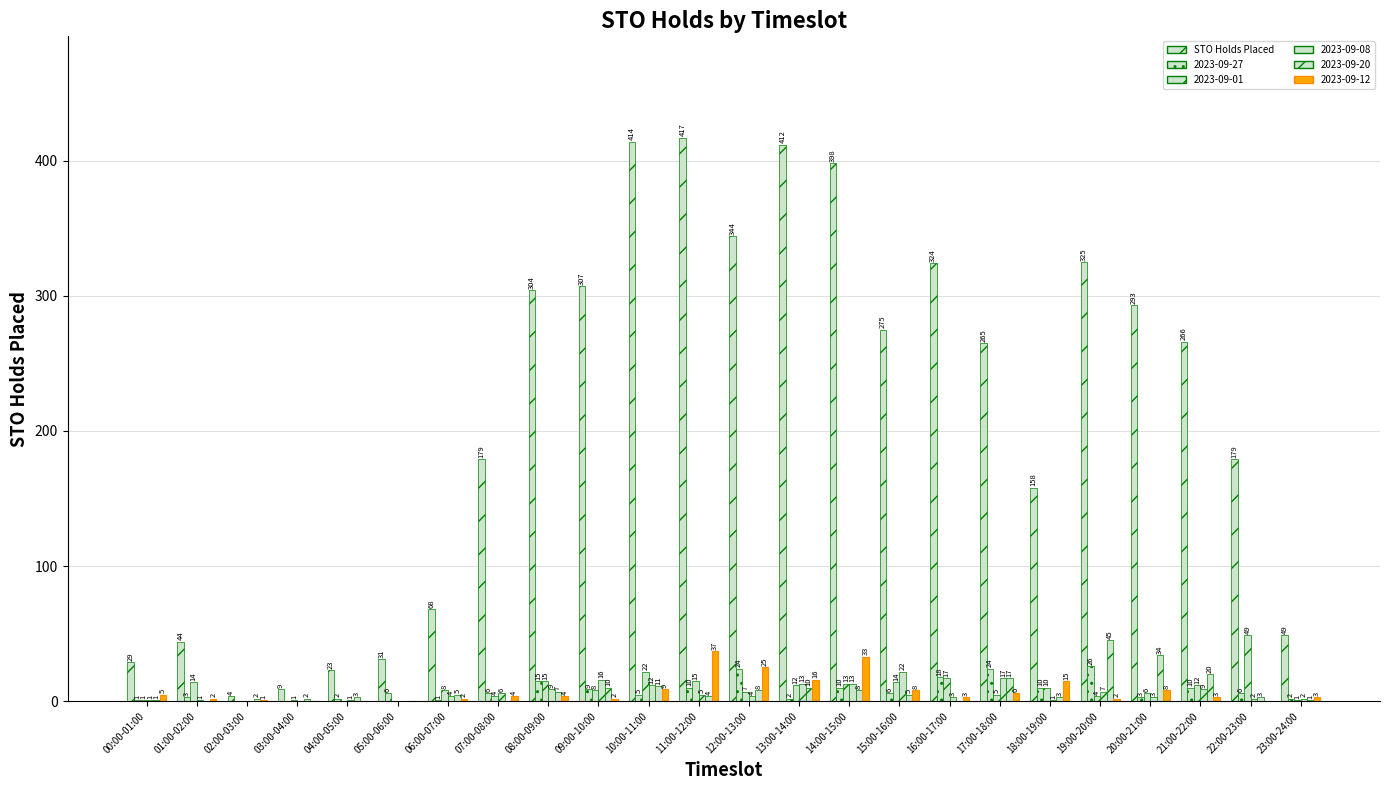

What is the label of the 24th bar from the right?

00:00-01:00